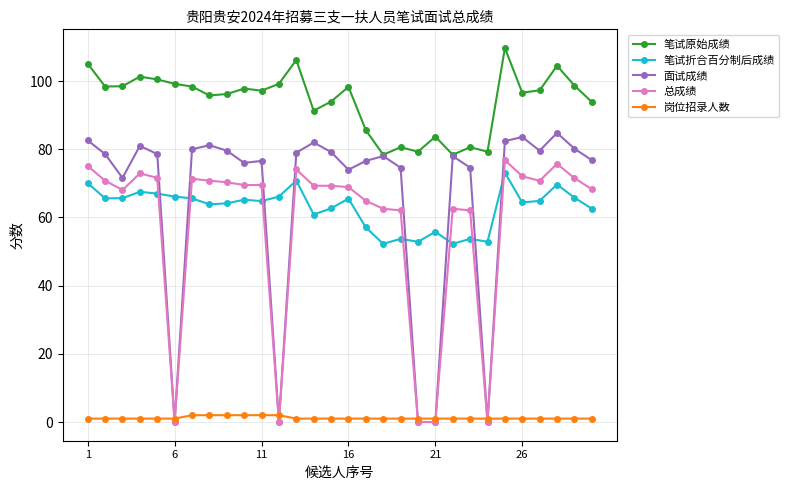

Which series has the largest range (max minus min)?

面试成绩